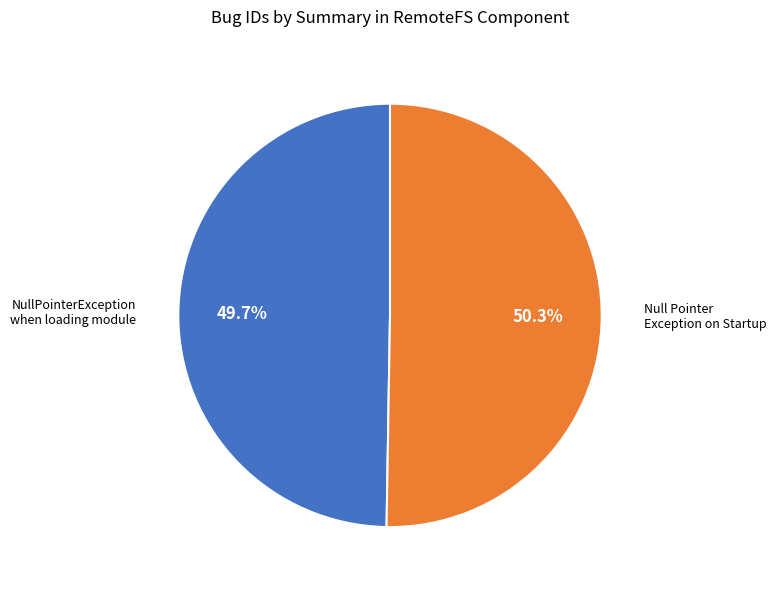

Is there any slice that represents more than half of the pie?

Yes